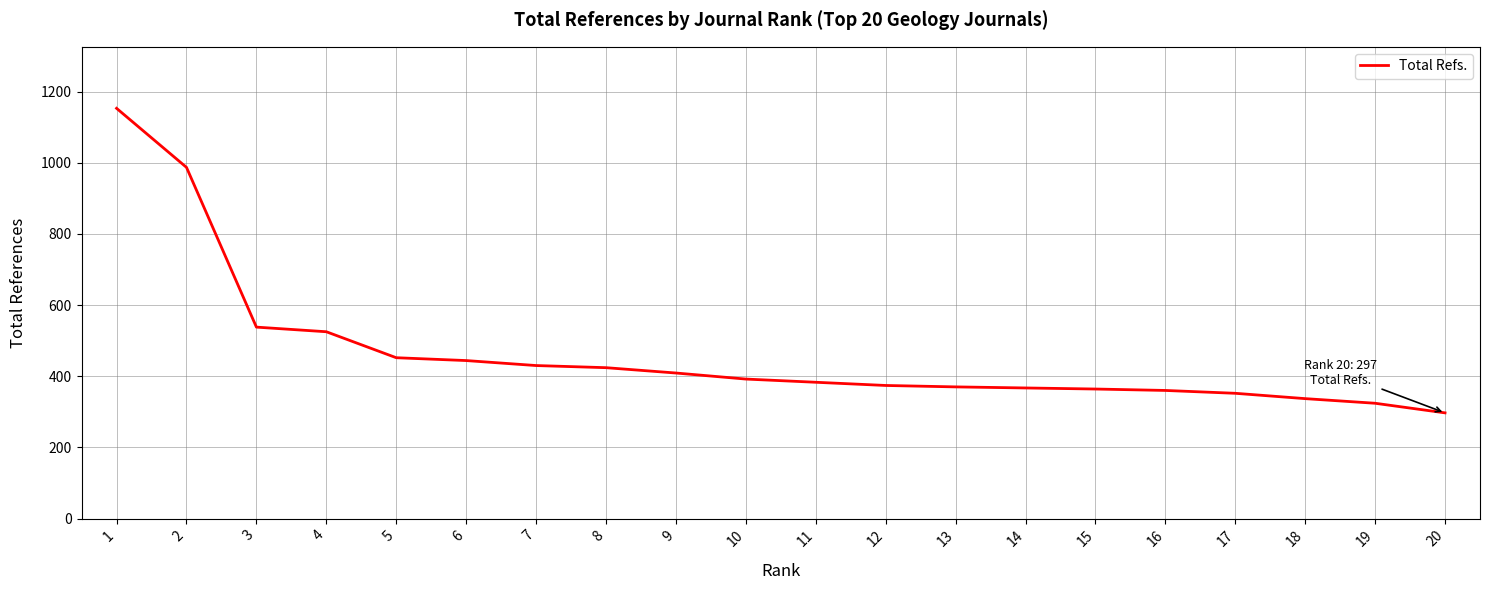

What is the sum of the values at 17 and 1?

1505